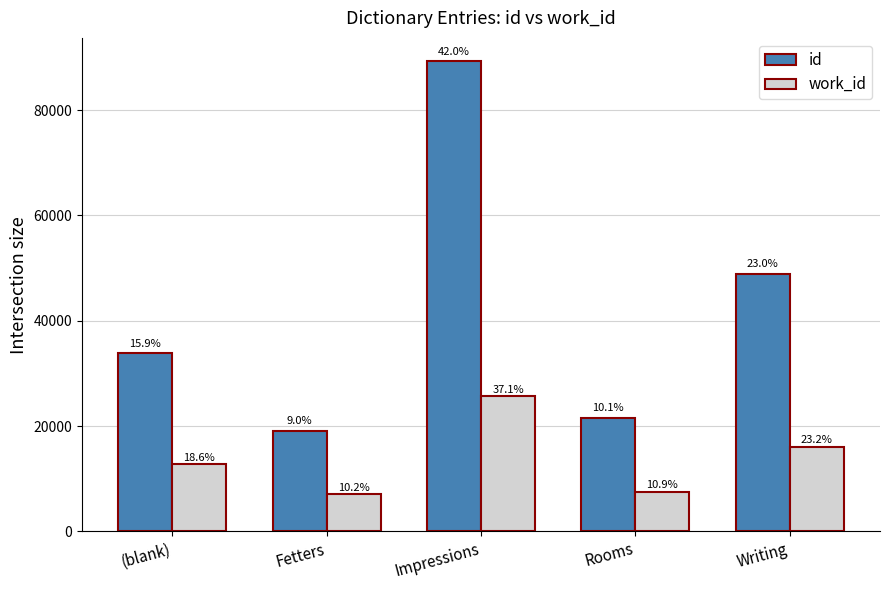

What is the sum of the work_id values at Rooms and (blank)?

20341